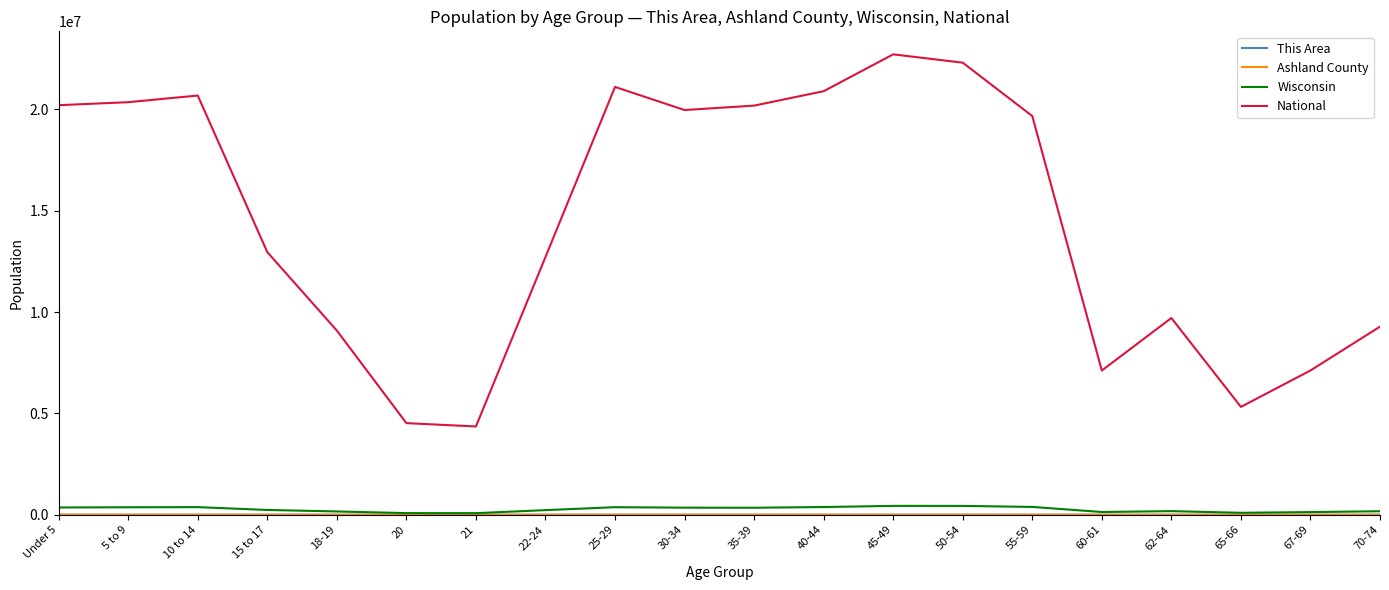

Which series has the largest total across all categories?

National